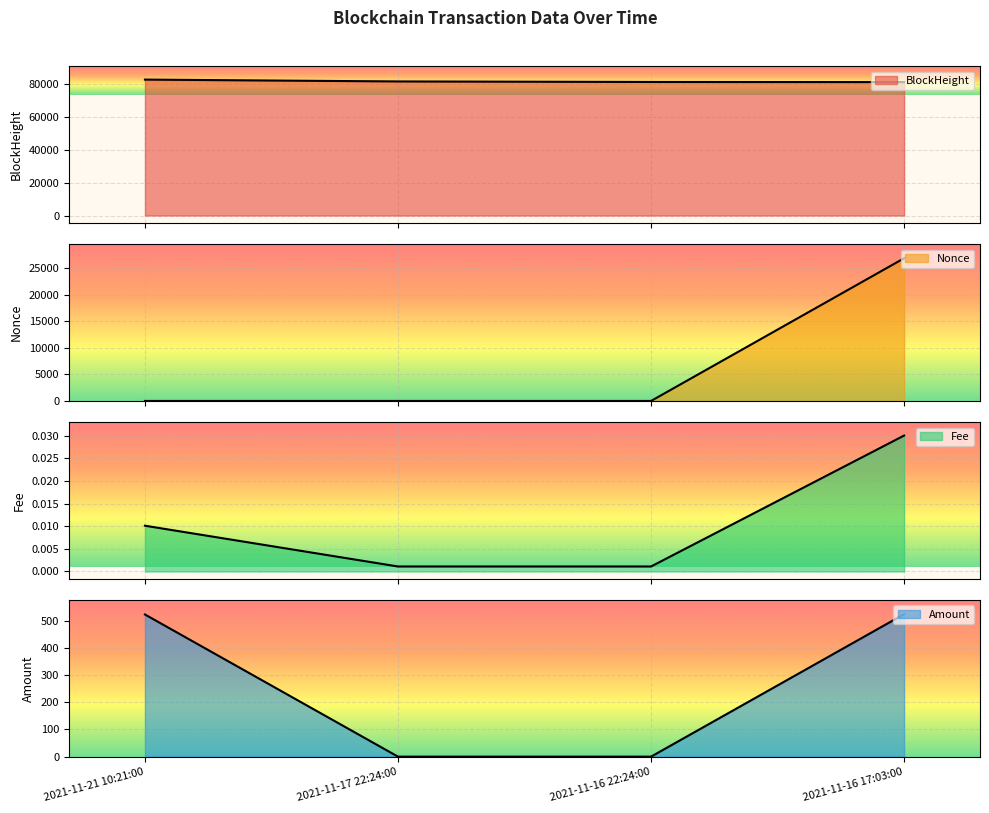

Which series has the largest total across all categories?

BlockHeight